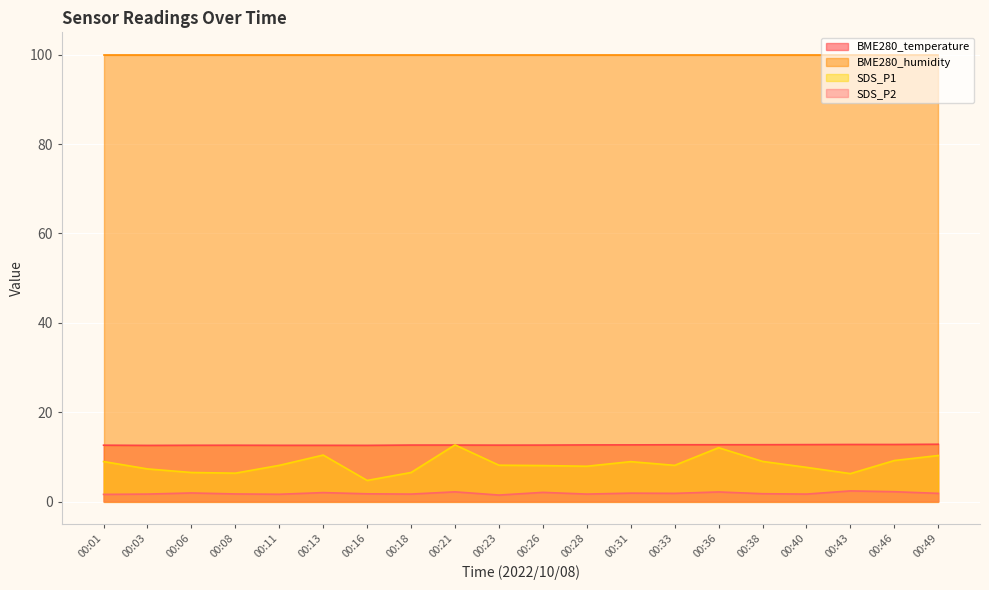

What value does the SDS_P2 series have at 00:26?

2.0